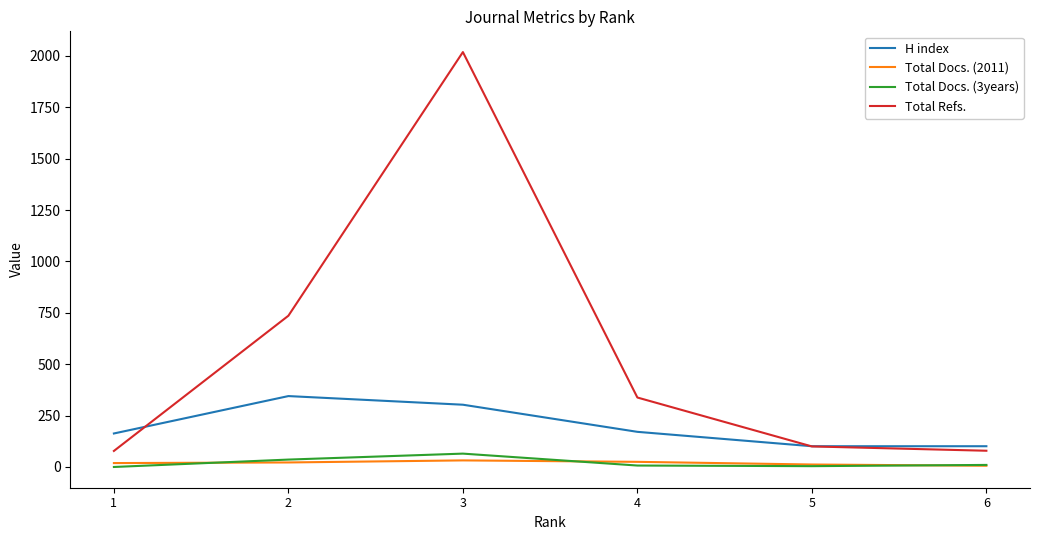

What are all the series names shown in the legend?

H index, Total Docs. (2011), Total Docs. (3years), Total Refs.